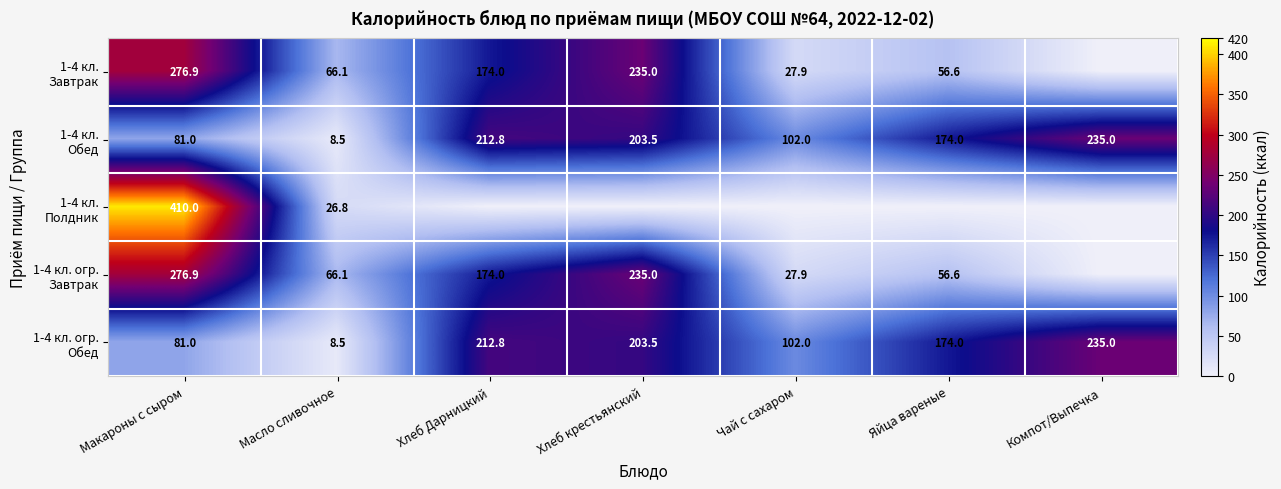

What is the total value across all series at Макароны с сыром?

1125.8